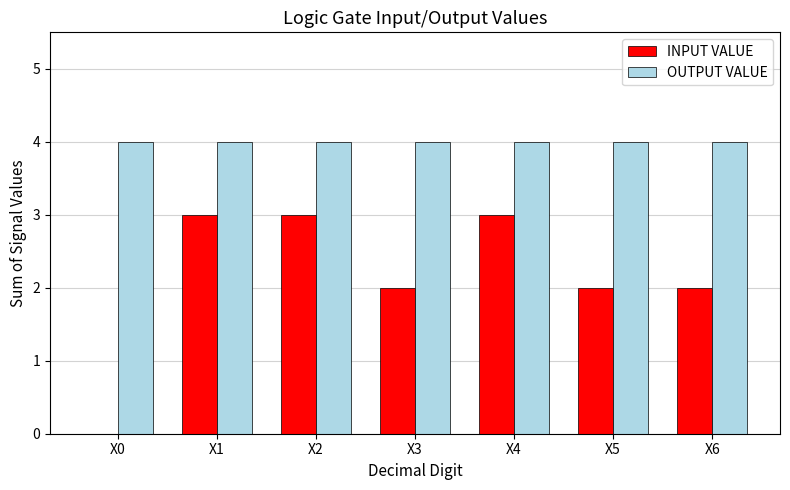

Reading left to right, list all the values displayed in this chart.

INPUT VALUE: 0	3	3	2	3	2	2
OUTPUT VALUE: 4	4	4	4	4	4	4